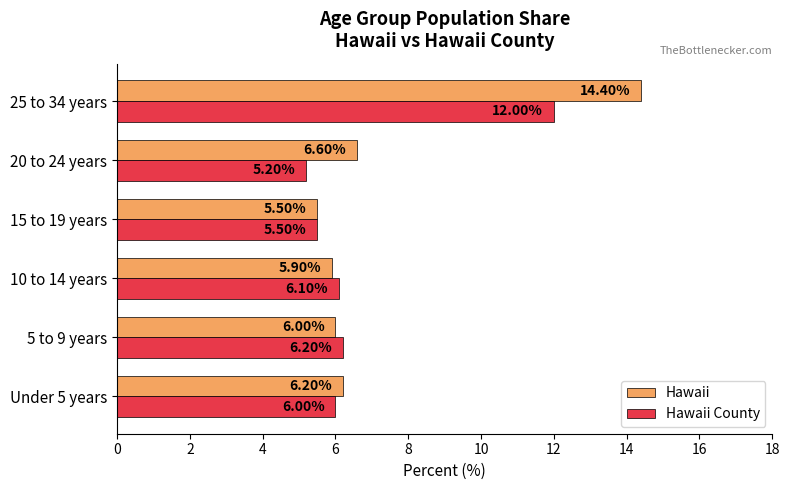

What is the difference between the maximum and second lowest values in the Hawaii series?

8.5